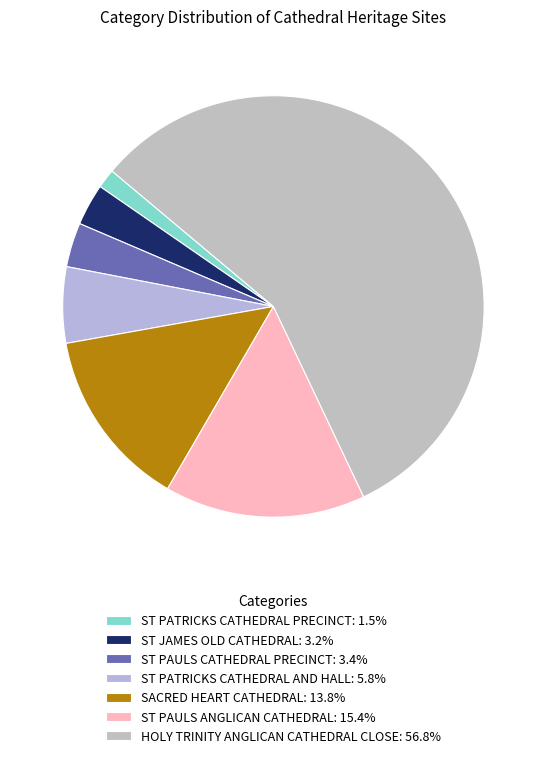

Is ST PAULS CATHEDRAL PRECINCT the majority of the pie?

No